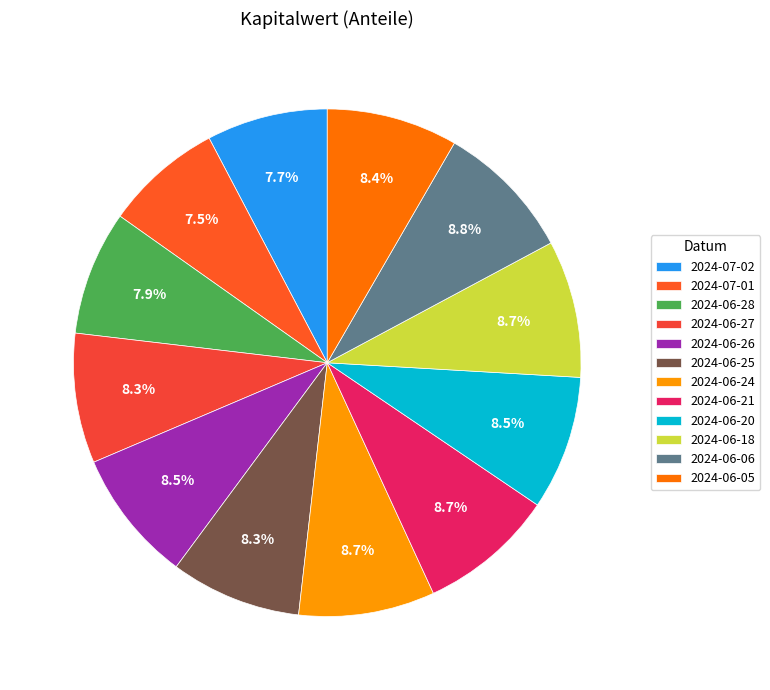

What is the largest slice in the pie chart?

2024-06-06